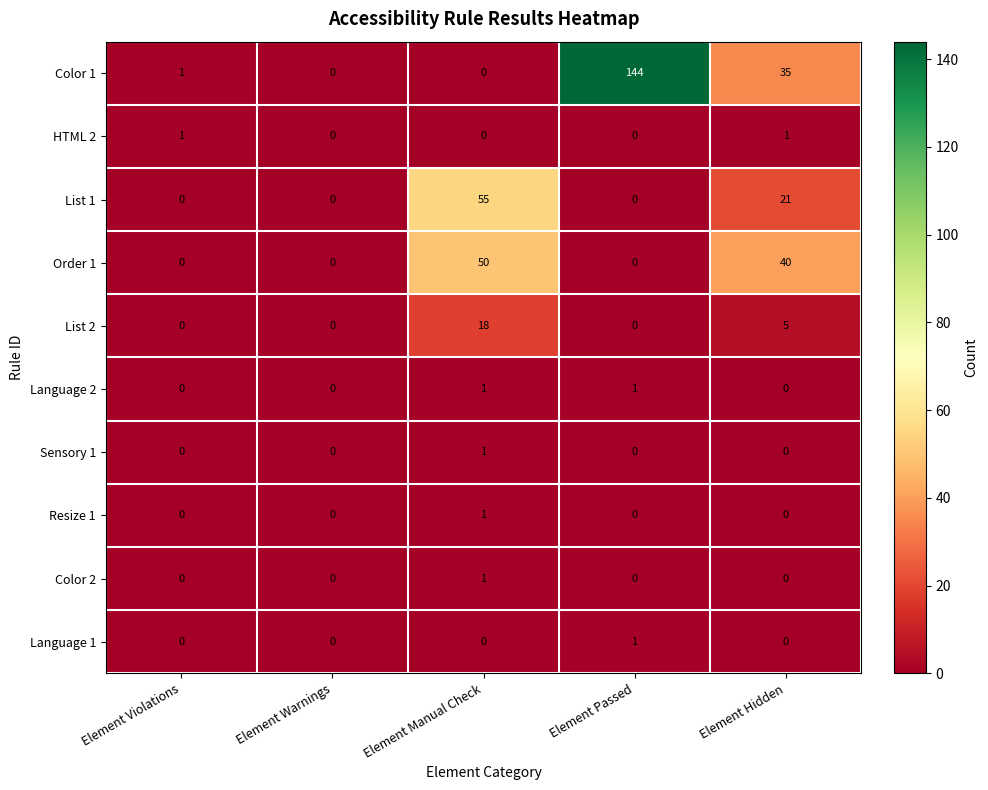

True or false: Resize 1 has a value of 0 at Element Violations.

True